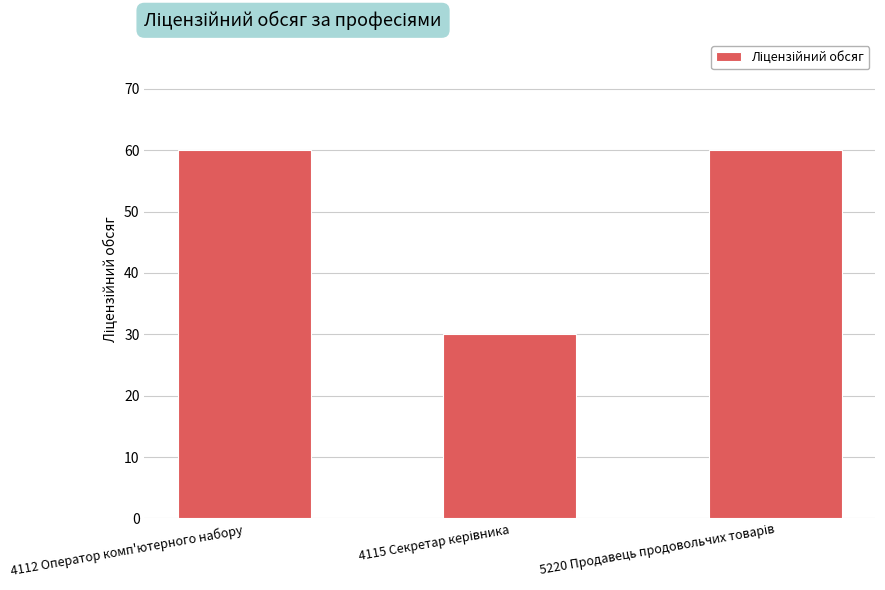

The chart shows a value of 60 at 4112 Оператор комп'ютерного набору. True or false?

True